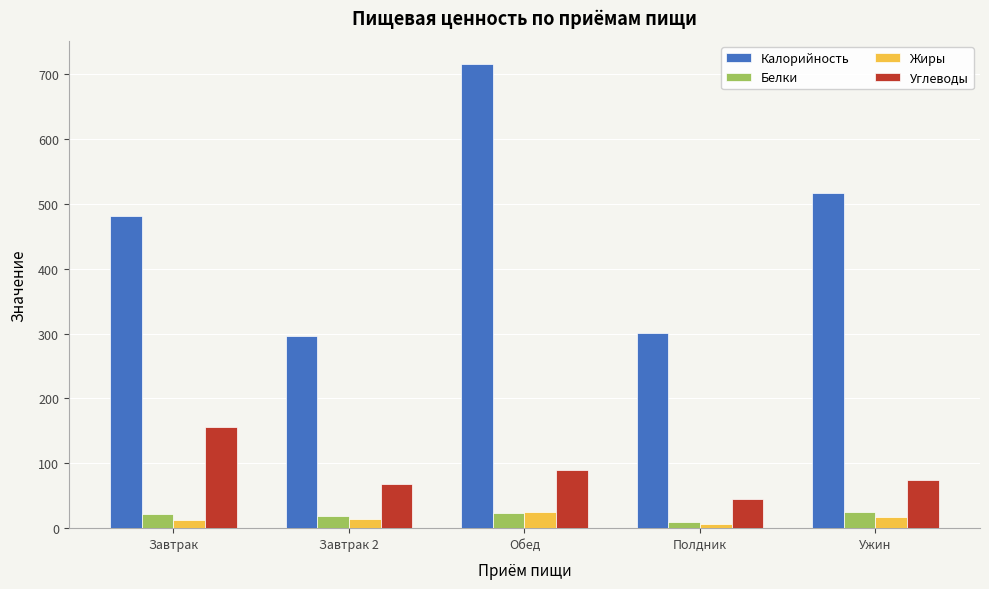

Which category has the highest value in the Калорийность series?

Обед